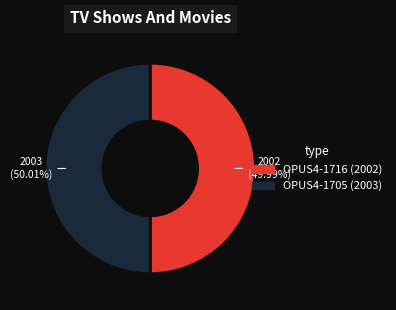

Count the number of slices in the pie.

2